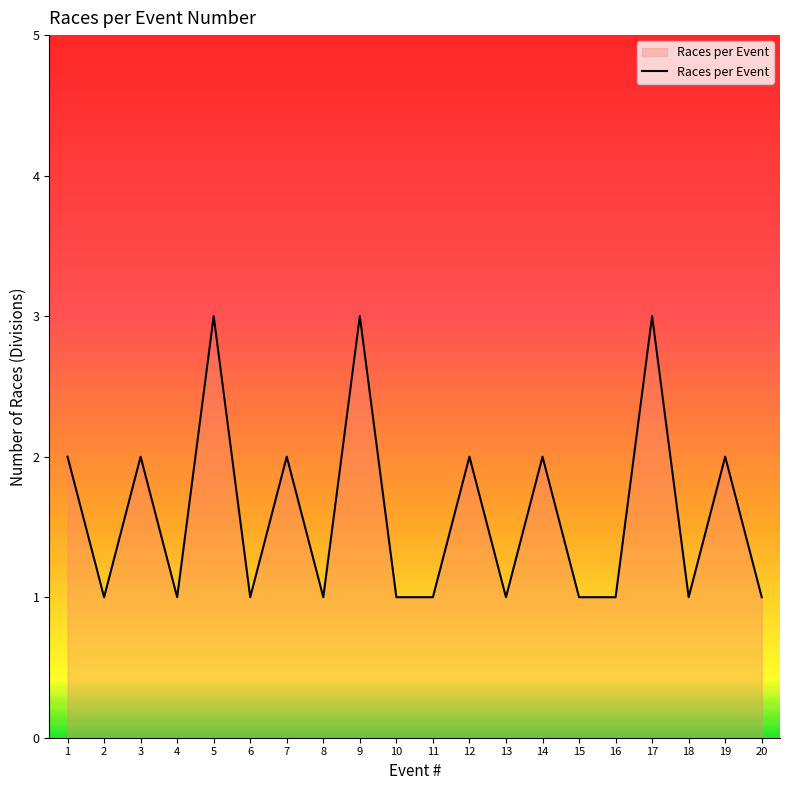

What is the ratio of the value at 4 to the value at 9?

0.3